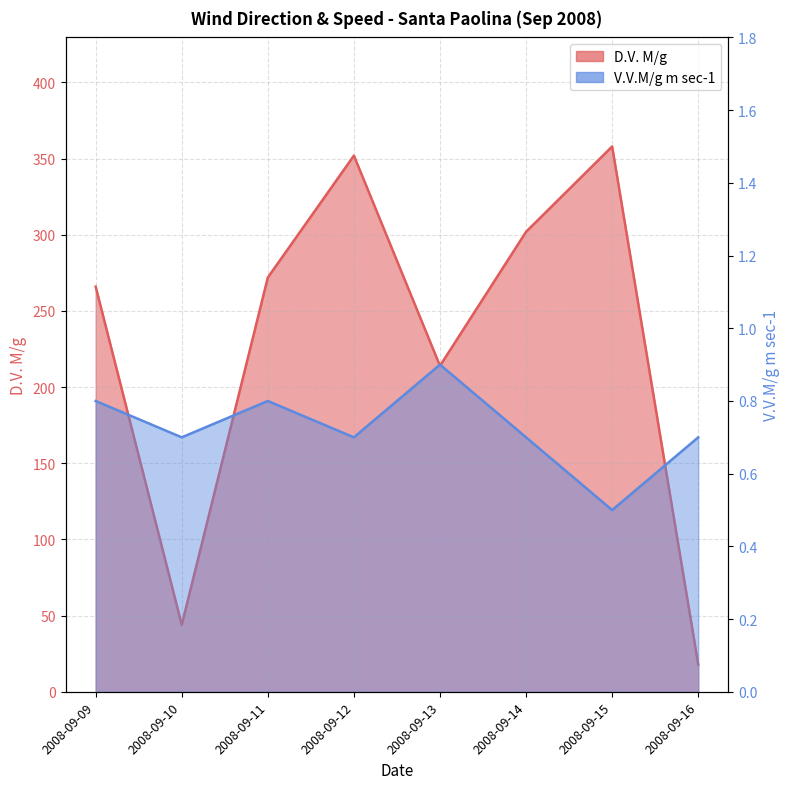

At which category is the sum across all series the highest?

2008-09-15